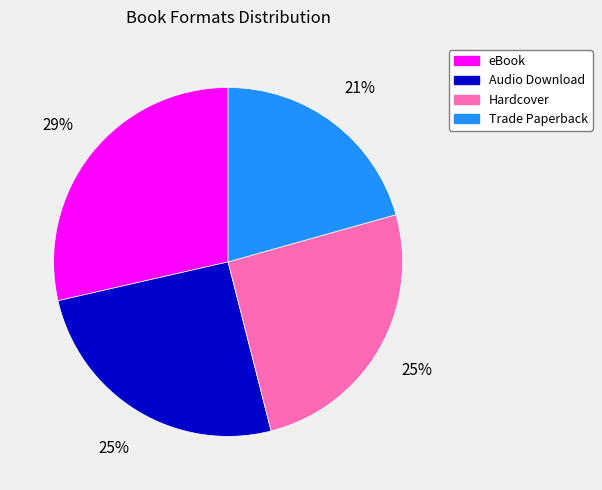

Do Audio Download and Trade Paperback together represent more than half of the pie?

No